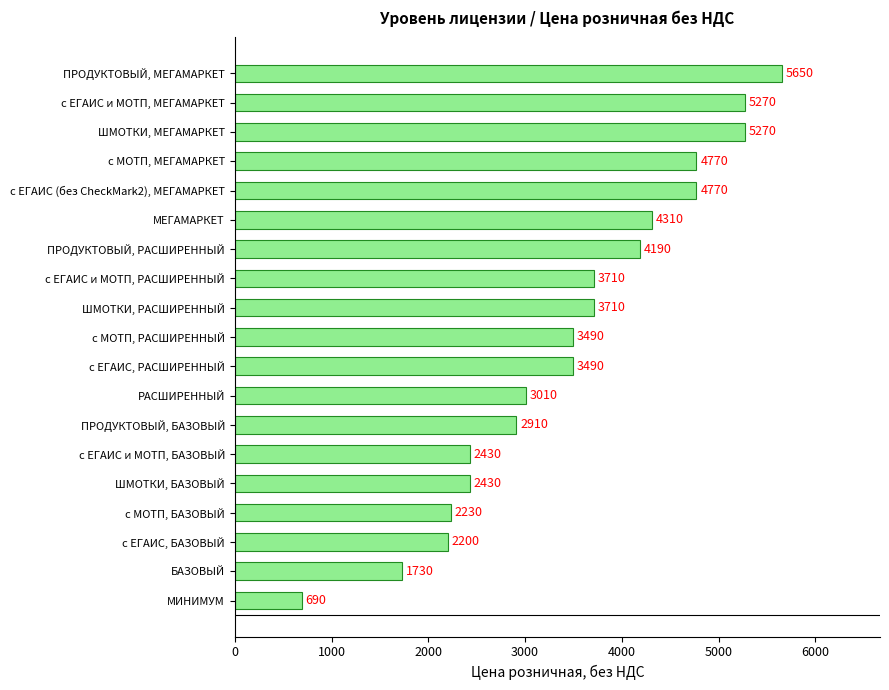

Is it true that the value at ПРОДУКТОВЫЙ, БАЗОВЫЙ is 4016?

False